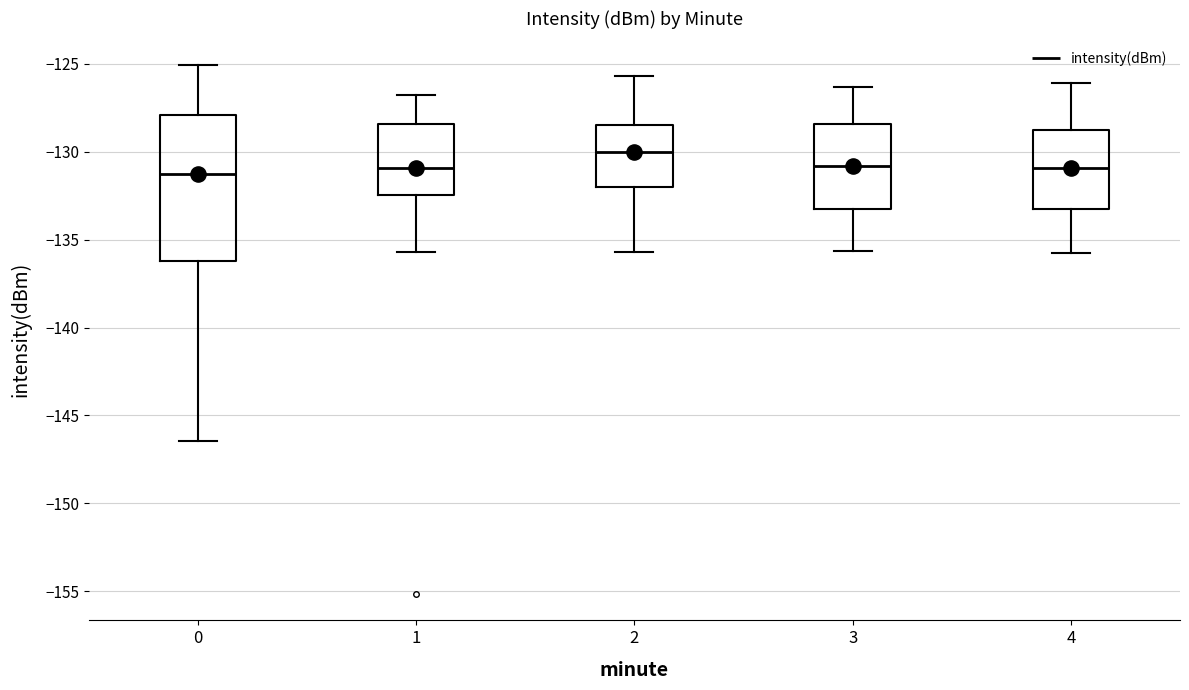

Comparing the boxes themselves (not the whiskers), which one is the tallest?

0